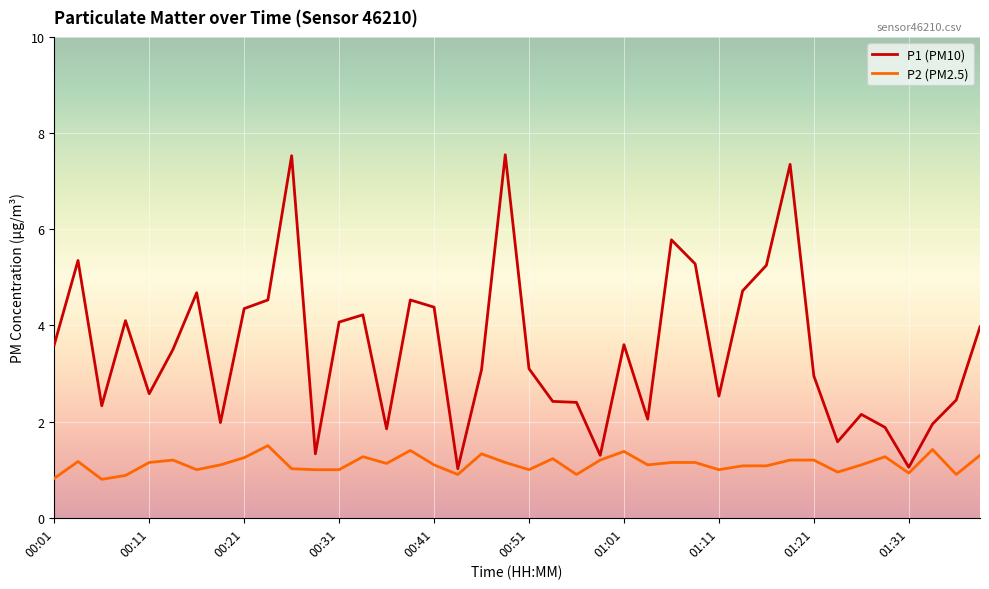

What is the smallest value displayed?

0.8